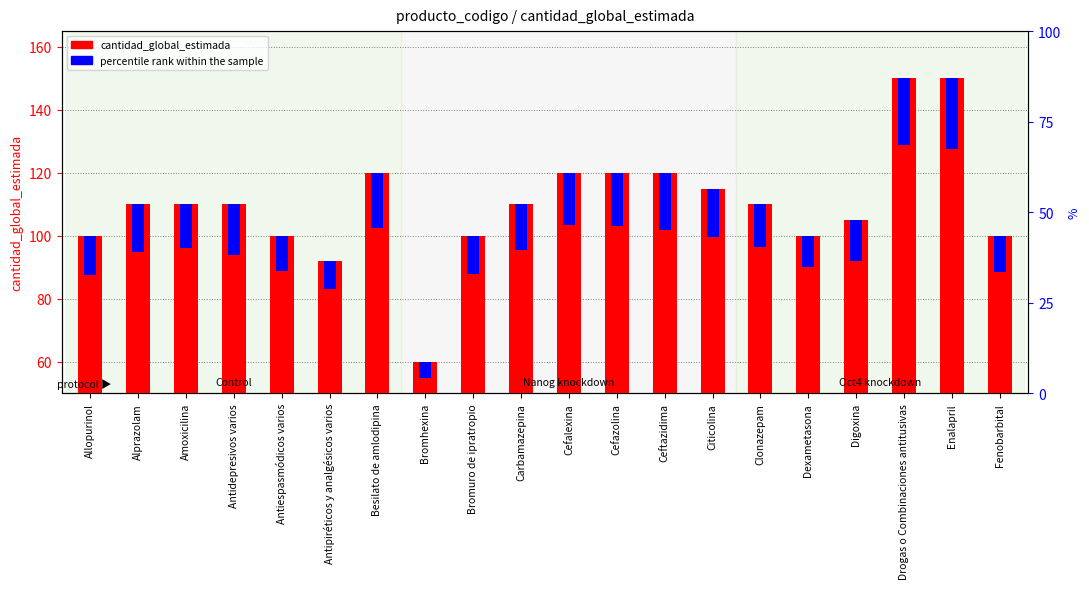

Which category has the highest value in the cantidad_global_estimada series?

Drogas o Combinaciones antitusivas